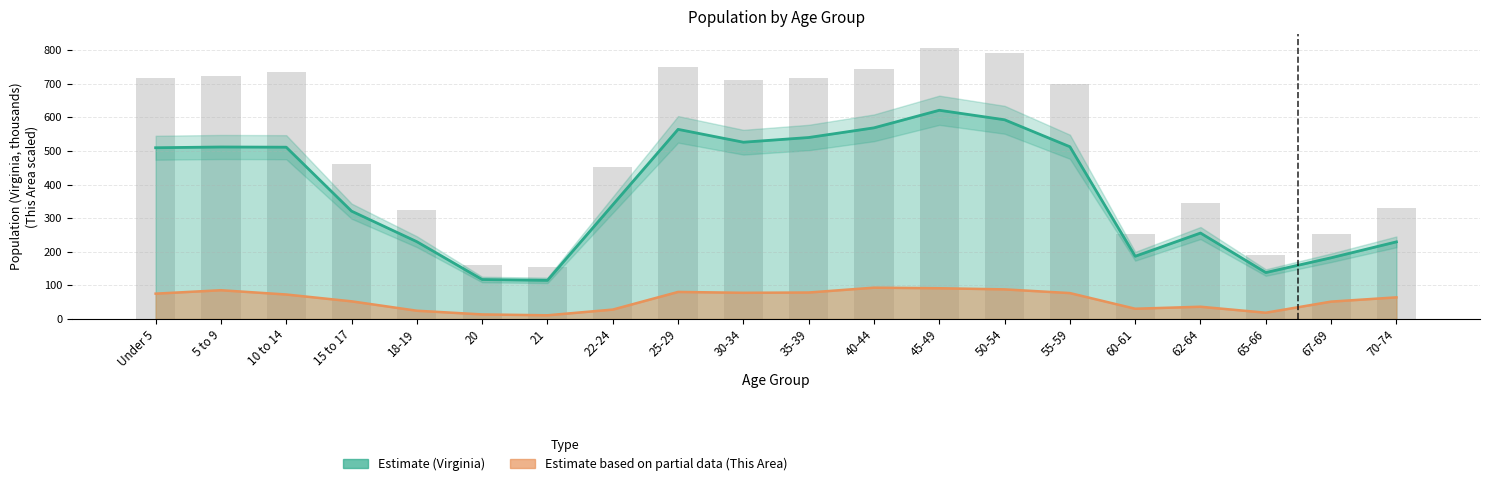

What is the change in value from 50-54 to 67-69?

-539.9